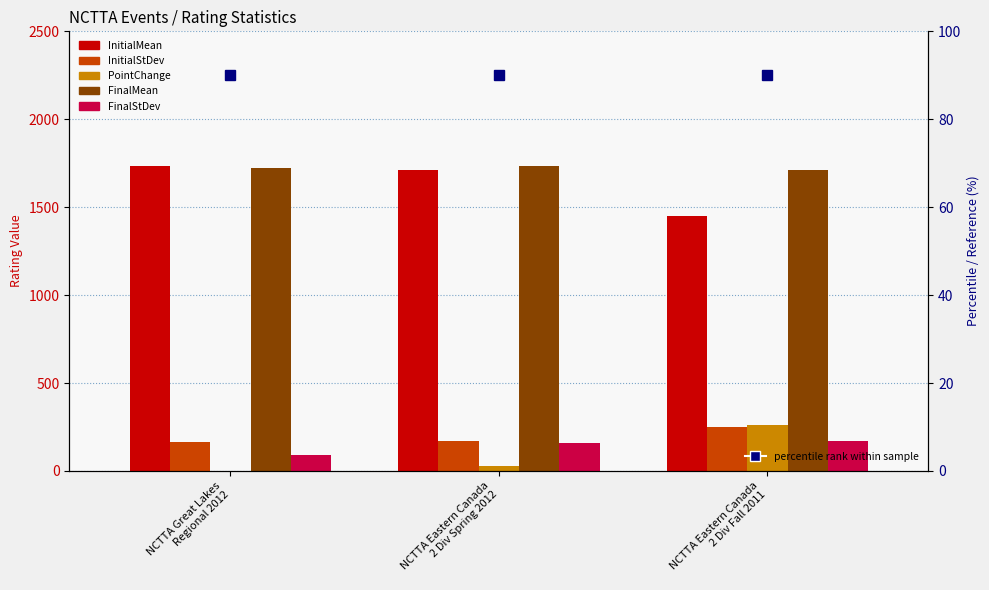

How many data points in FinalStDev are above 161?

1